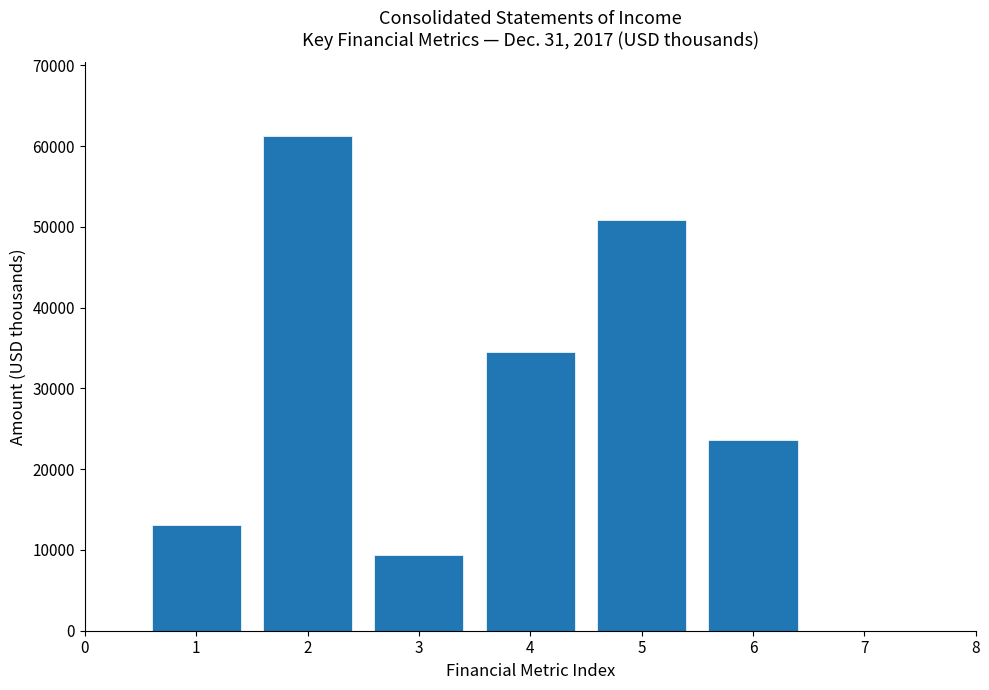

Reading left to right, what are all the values shown in this chart?

1=13045	2=61209	3=9337	4=34552	5=50876	6=23661